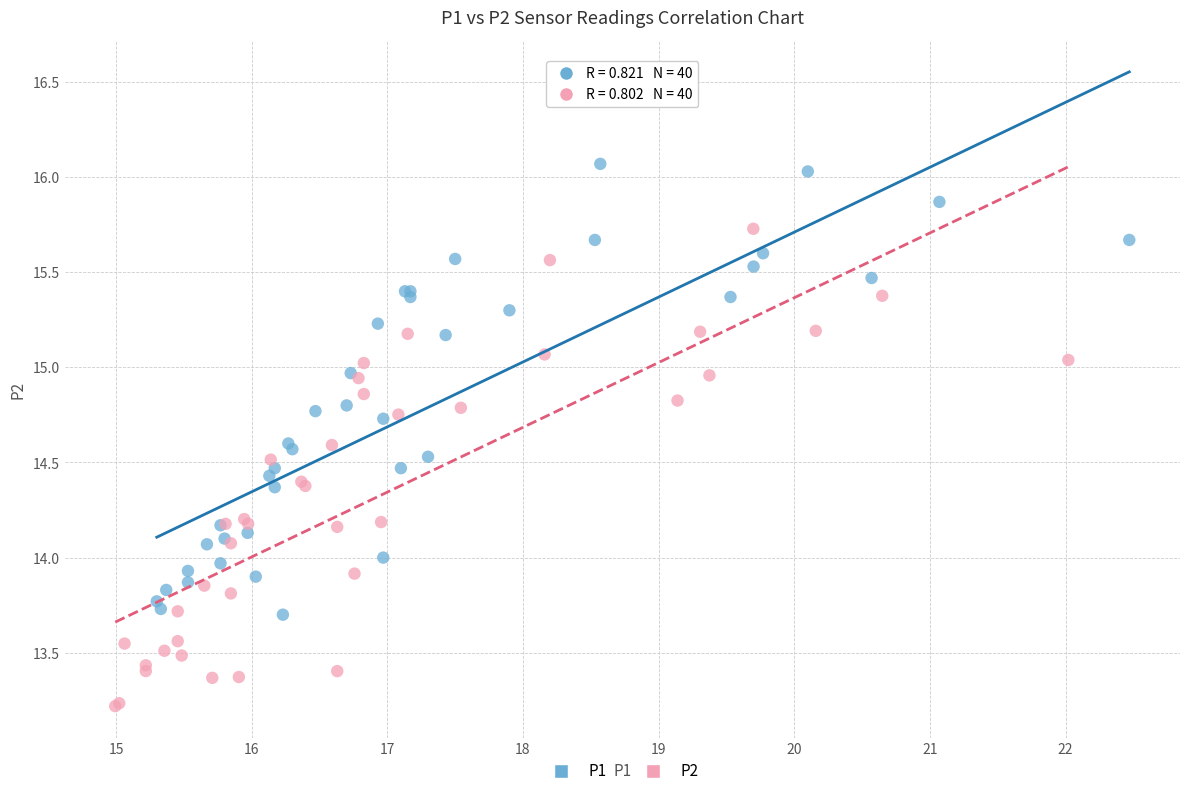

Which series has the largest Y range (max minus min)?

P2